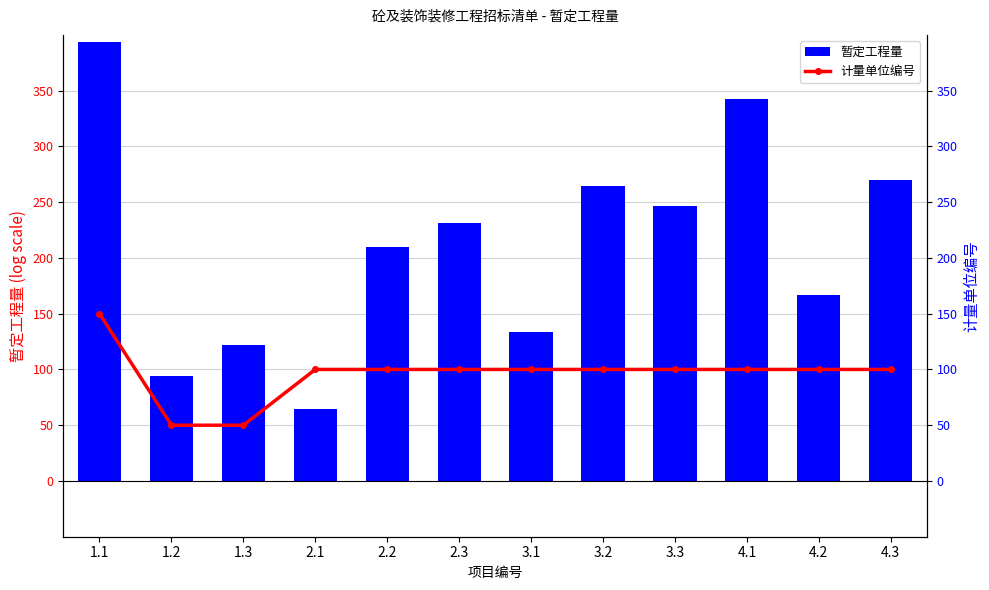

Reading right to left, what are all the values shown in this chart?

暂定工程量: 269.6	166.9	342.7	246.6	264.2	133.6	231.2	209.7	64.3	122.0	94.4	393.7
计量单位编号: 100.0	100.0	100.0	100.0	100.0	100.0	100.0	100.0	100.0	50.0	50.0	150.0